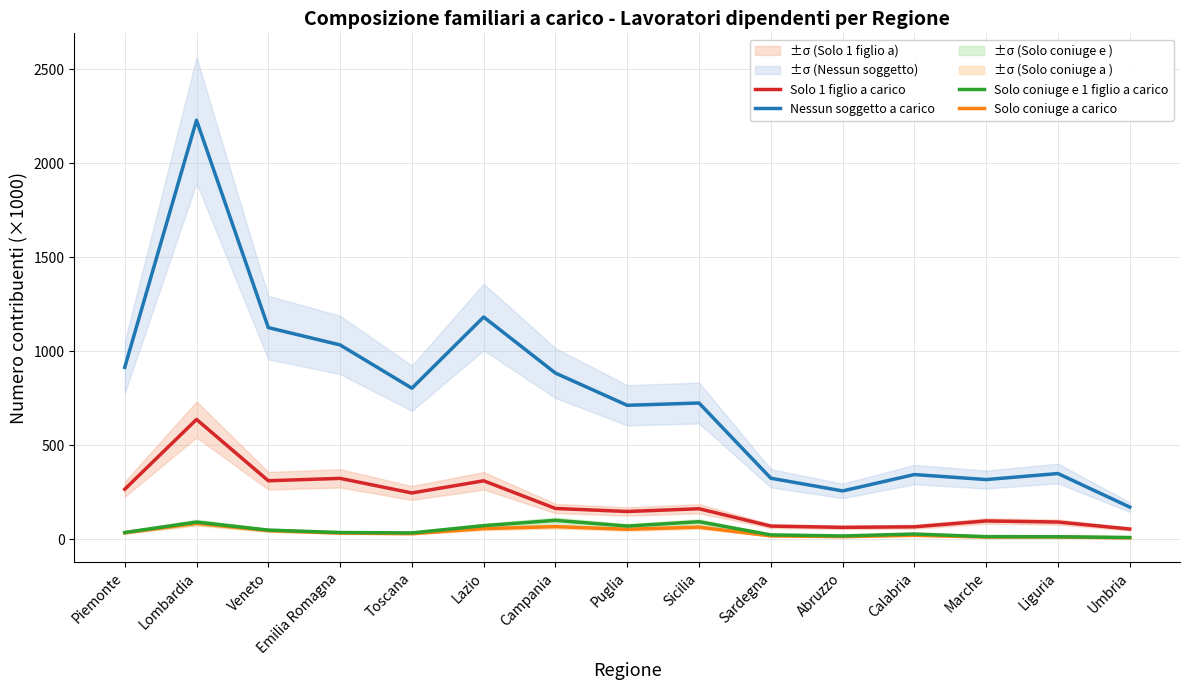

What is the label of the 14th point from the right?

Lombardia